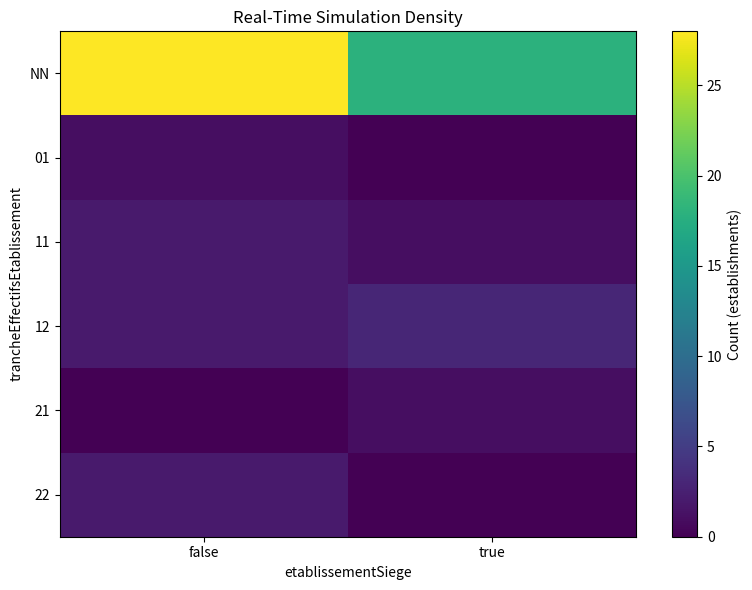

Reading left to right, transcribe all the data shown in this chart.

NN: false=28	true=18
01: false=1	true=0
11: false=2	true=1
12: false=2	true=3
21: false=0	true=1
22: false=2	true=0